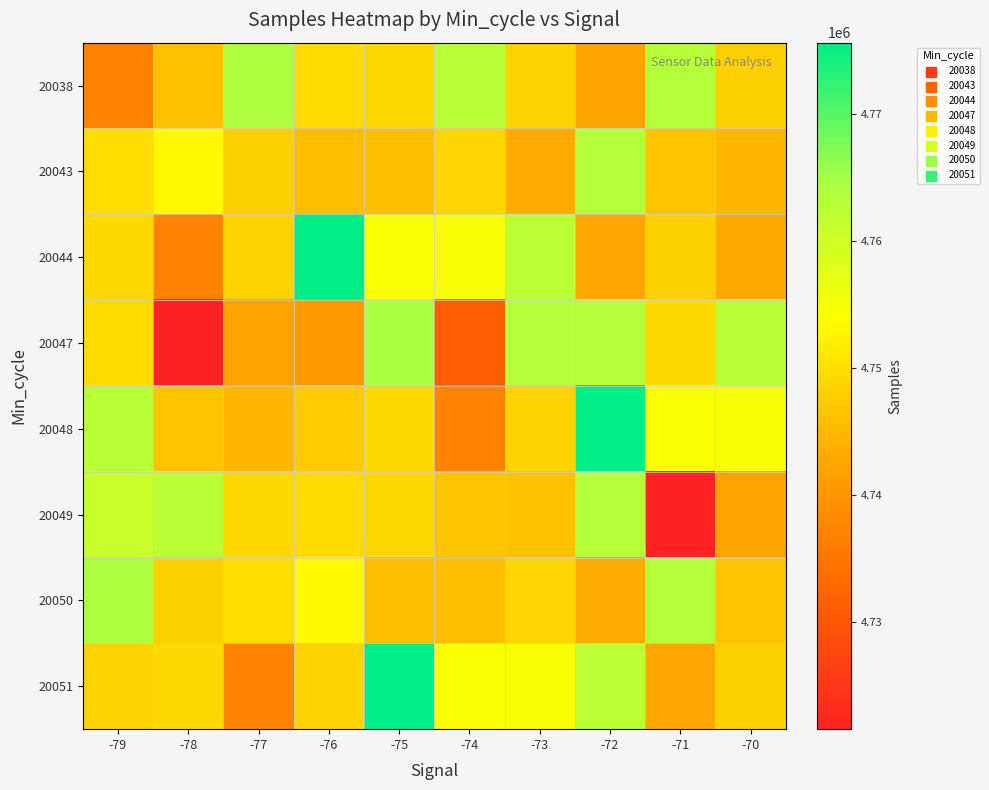

At how many categories does at least one series exceed 4723885?

10